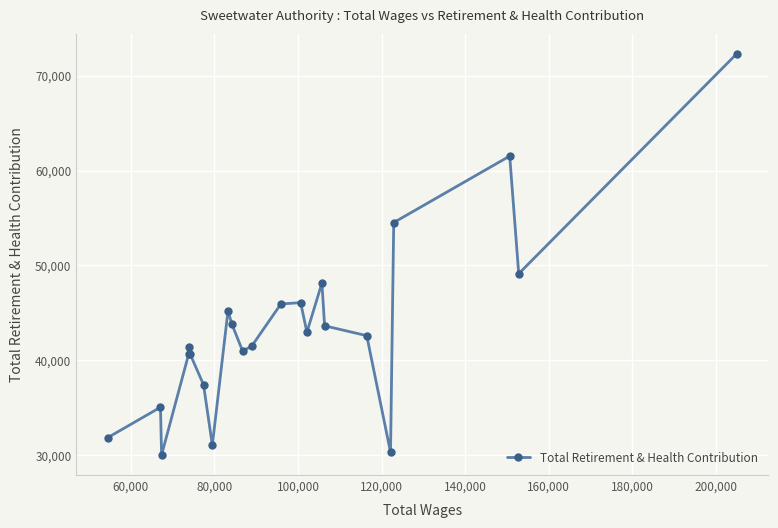

What is the difference between the second highest and second lowest values?

31237